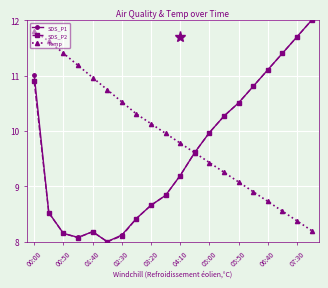

How many interior local peaks does the SDS_P1 series have?

1